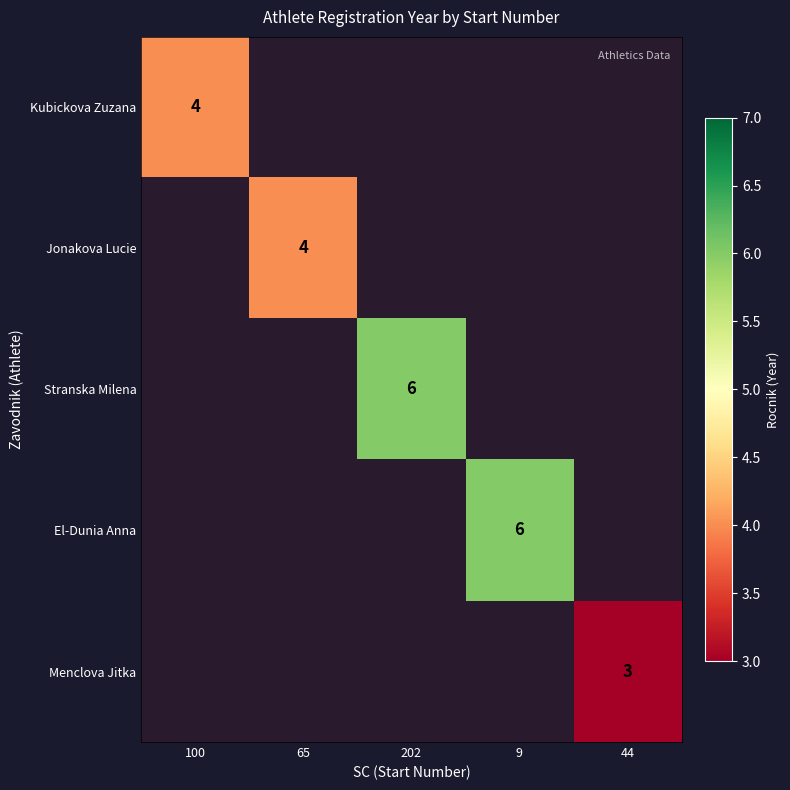

The value of Kubickova Zuzana at 100 is 4. True or false?

True